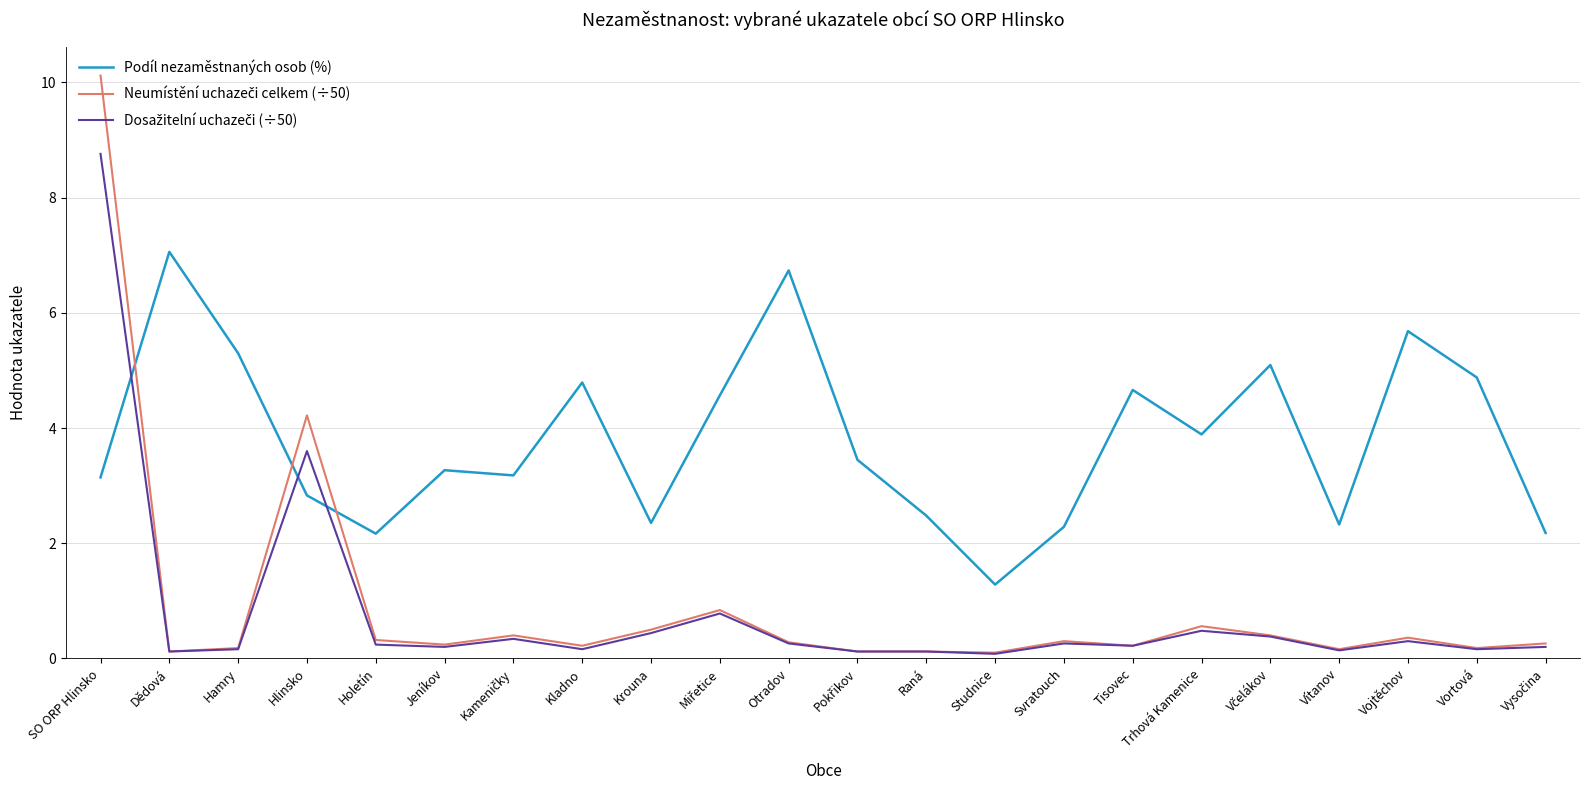

What is the difference between the second highest and minimum values in the Podíl nezaměstnaných osob (%) series?

5.5